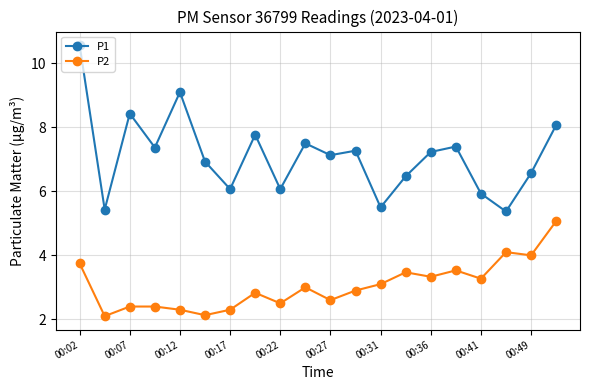

Which series has the largest total across all categories?

P1